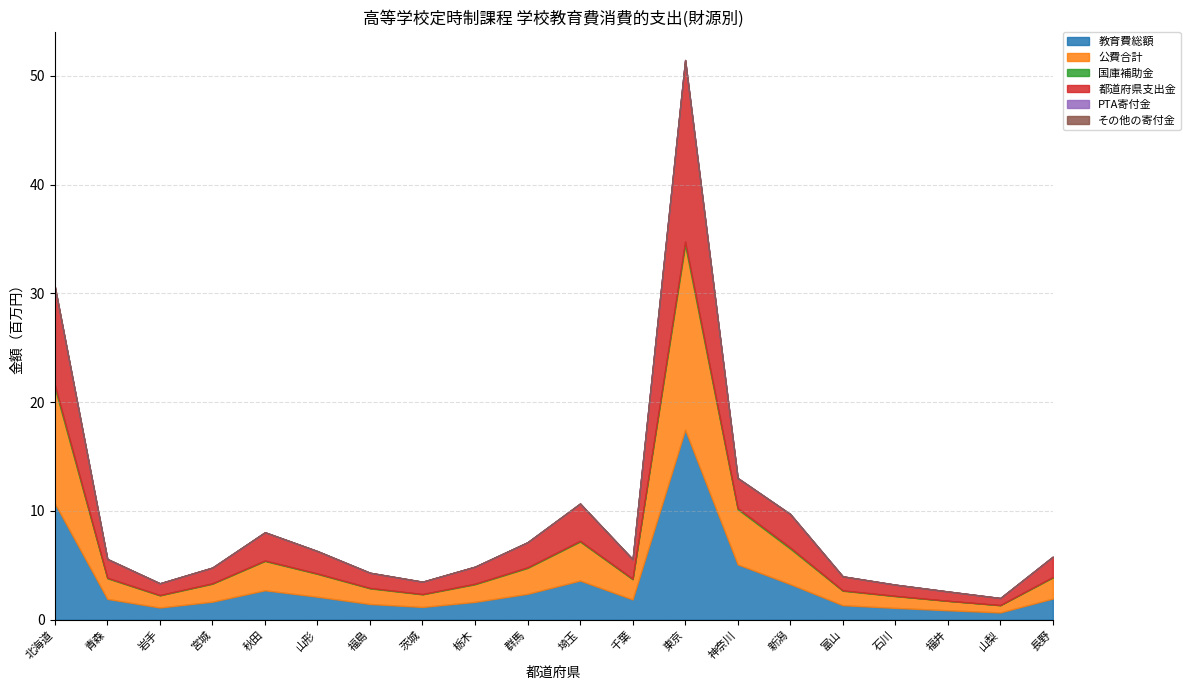

Between 青森 and 埼玉, which is larger?

埼玉